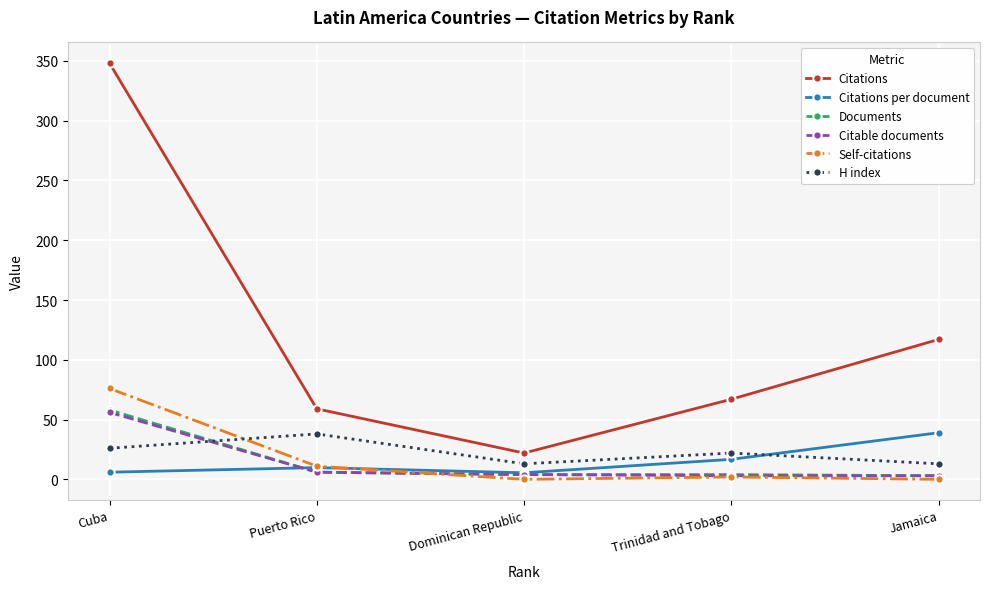

What is the maximum value for Citations per document?

39.0